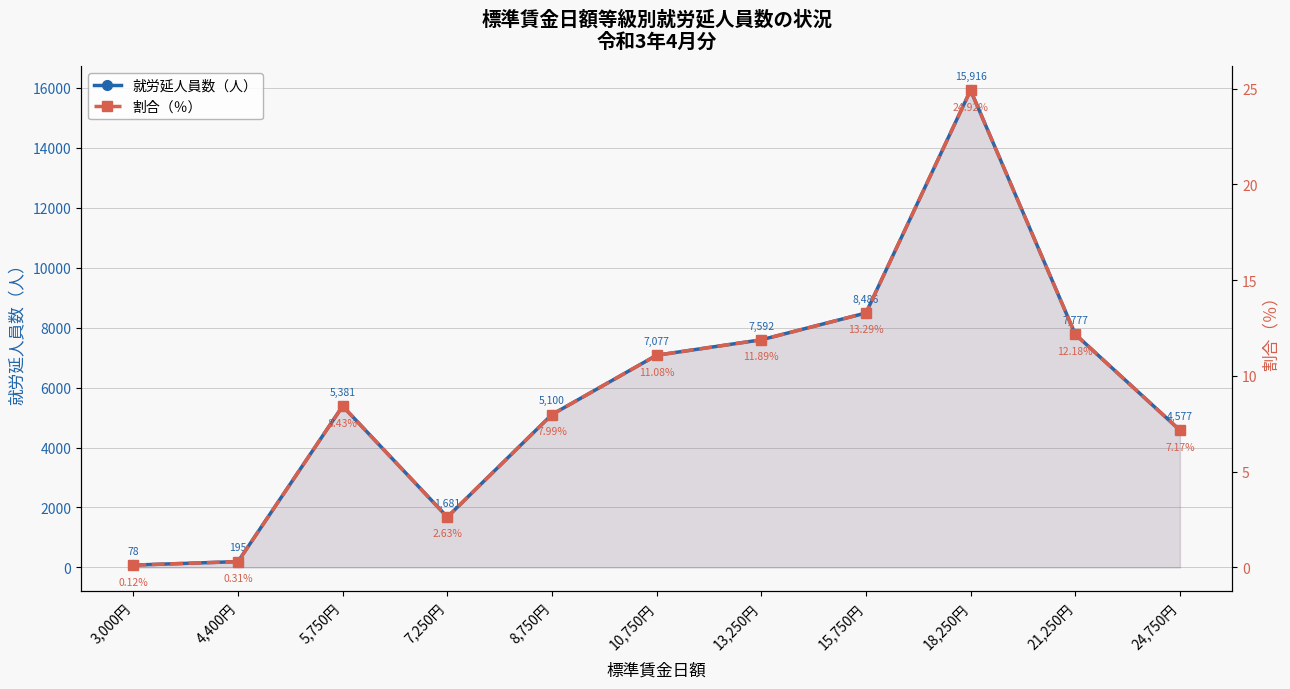

Which series changed the most between 13,250円 and 24,750円?

就労延人員数（人）